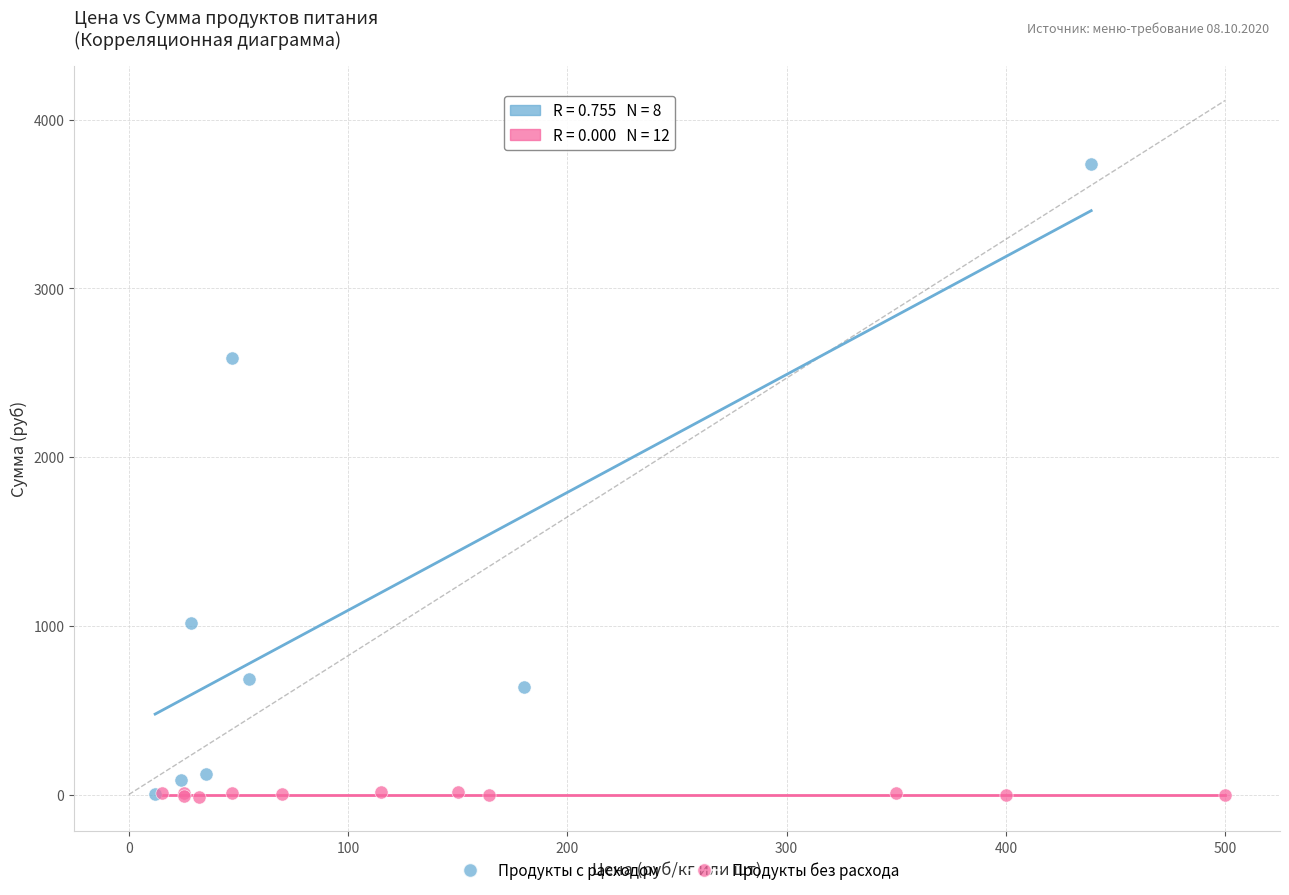

What are all the series names shown in the legend?

Продукты с расходом, Продукты без расхода